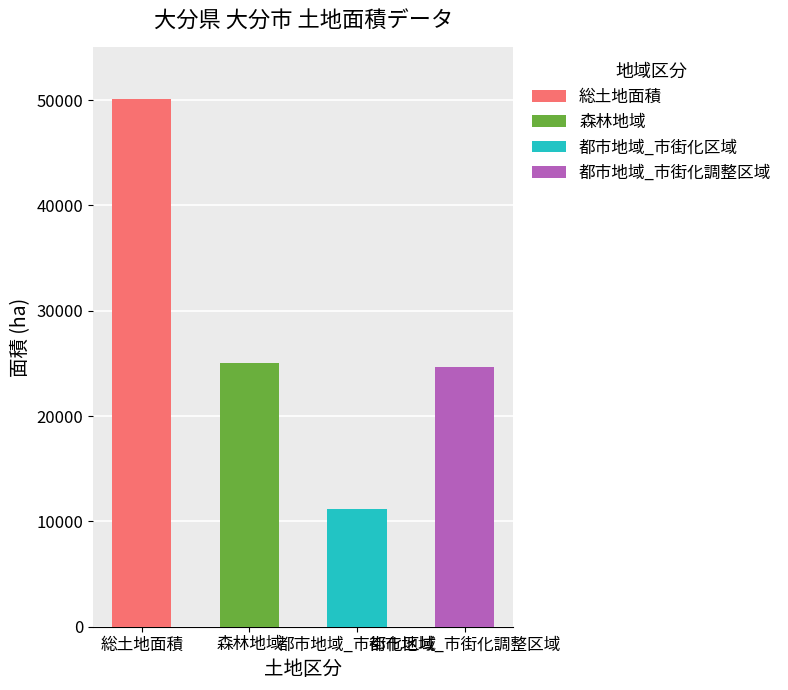

What is the label of the 2nd bar from the left?

森林地域